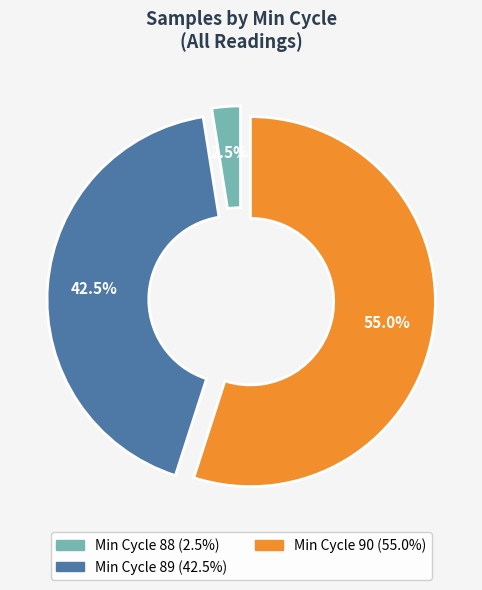

Which slice is the largest?

90